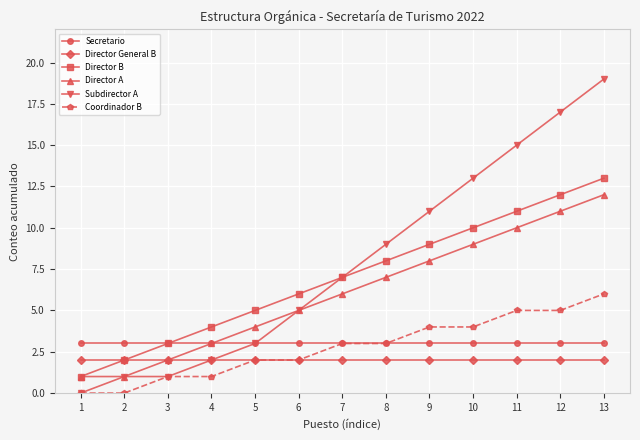

True or false: Director B has more than 0 interior local peaks.

False